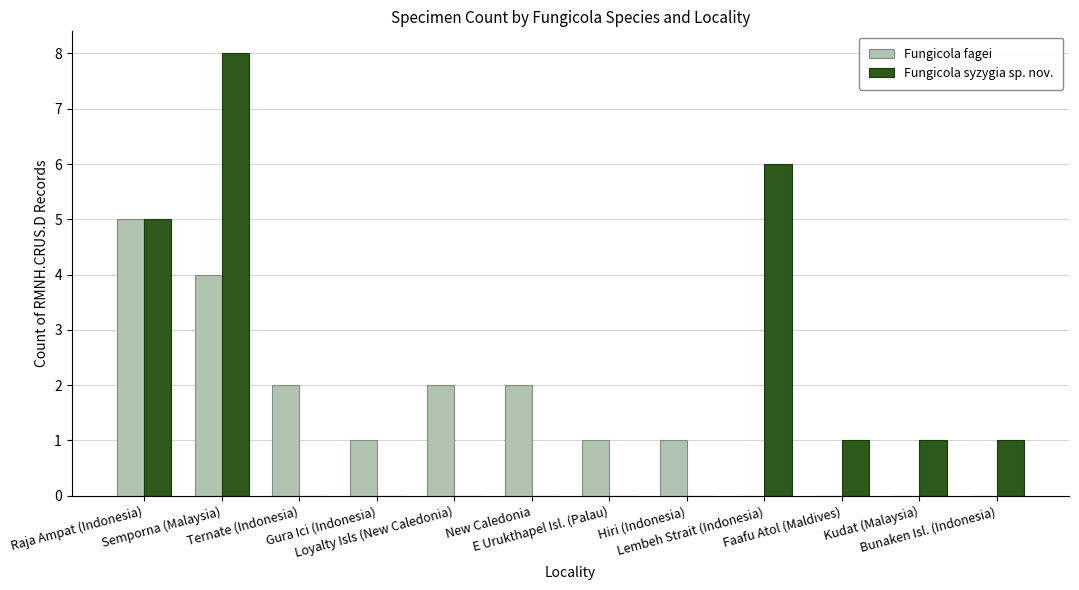

What are all the series names shown in the legend?

Fungicola fagei, Fungicola syzygia sp. nov.